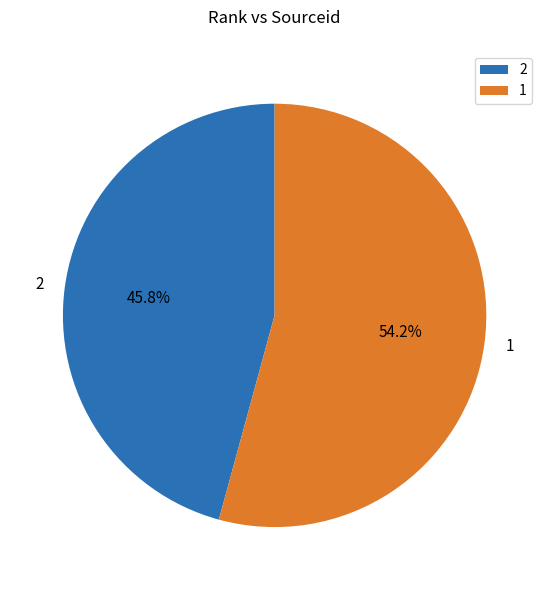

What is the ratio of the value at 2 to the value at 1?

0.8